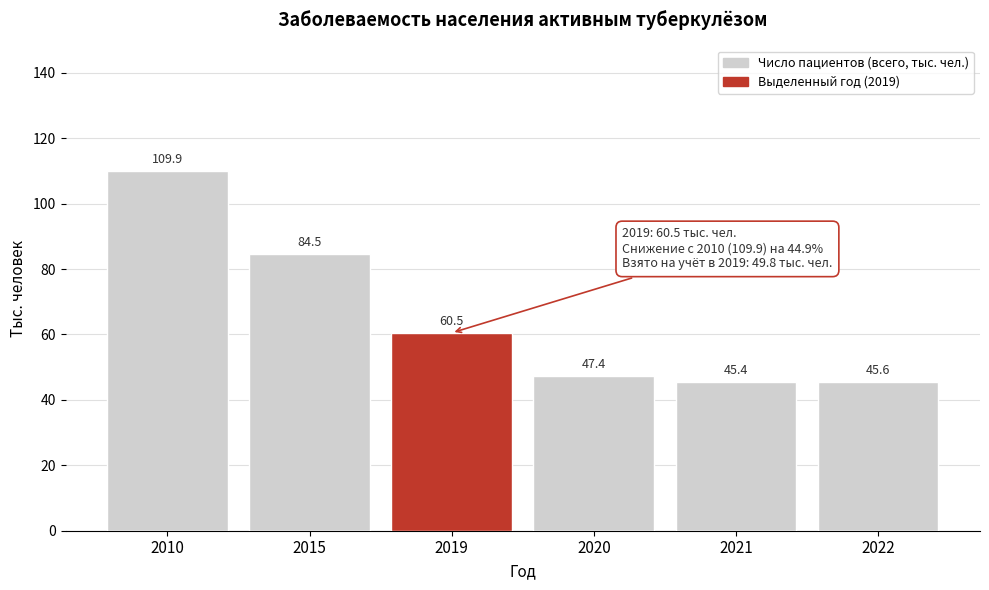

Reading left to right, transcribe all the data shown in this chart.

2010=109.9	2015=84.5	2019=60.5	2020=47.4	2021=45.4	2022=45.6